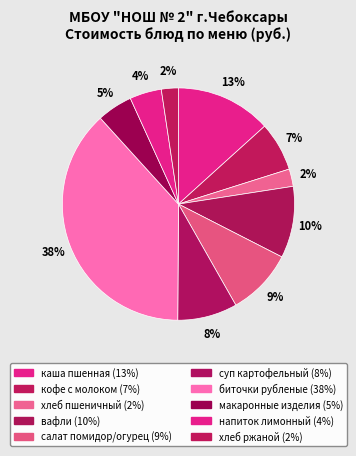

Count the number of slices in the pie.

10